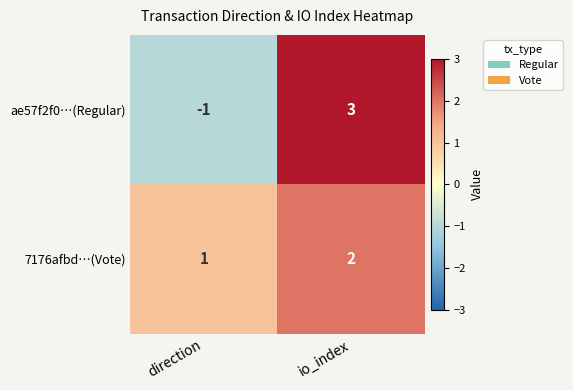

What value does the ae57f2f0…(Regular) series have at io_index?

3